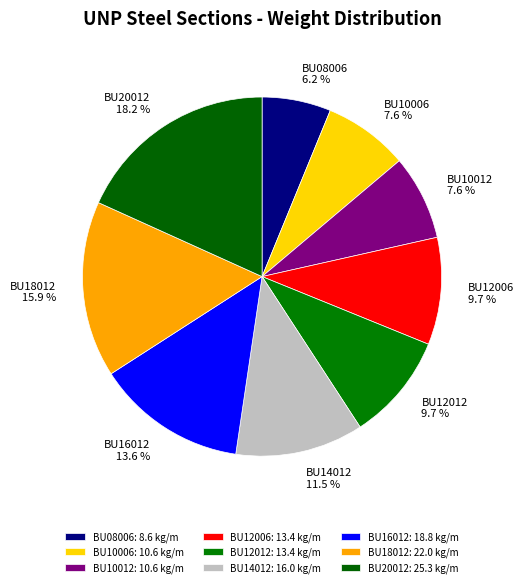

What is the largest slice in the pie chart?

BU20012